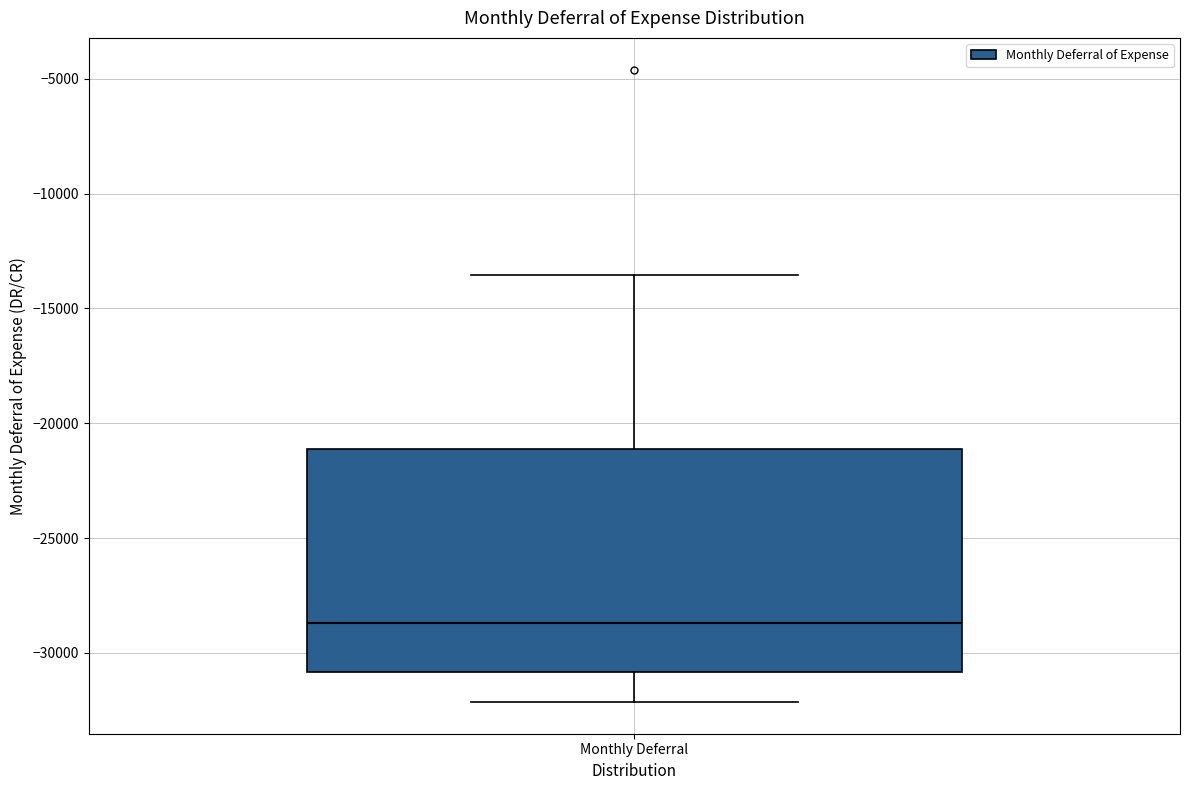

Transcribe this box plot: give where the median line is, the range the box spans, and where the two whiskers end, as read against the y-axis. The values are not printed on the chart, so give them approximately, as read against the axis.

median -28500, box -31000 to -21000, whiskers -32000 to -13500